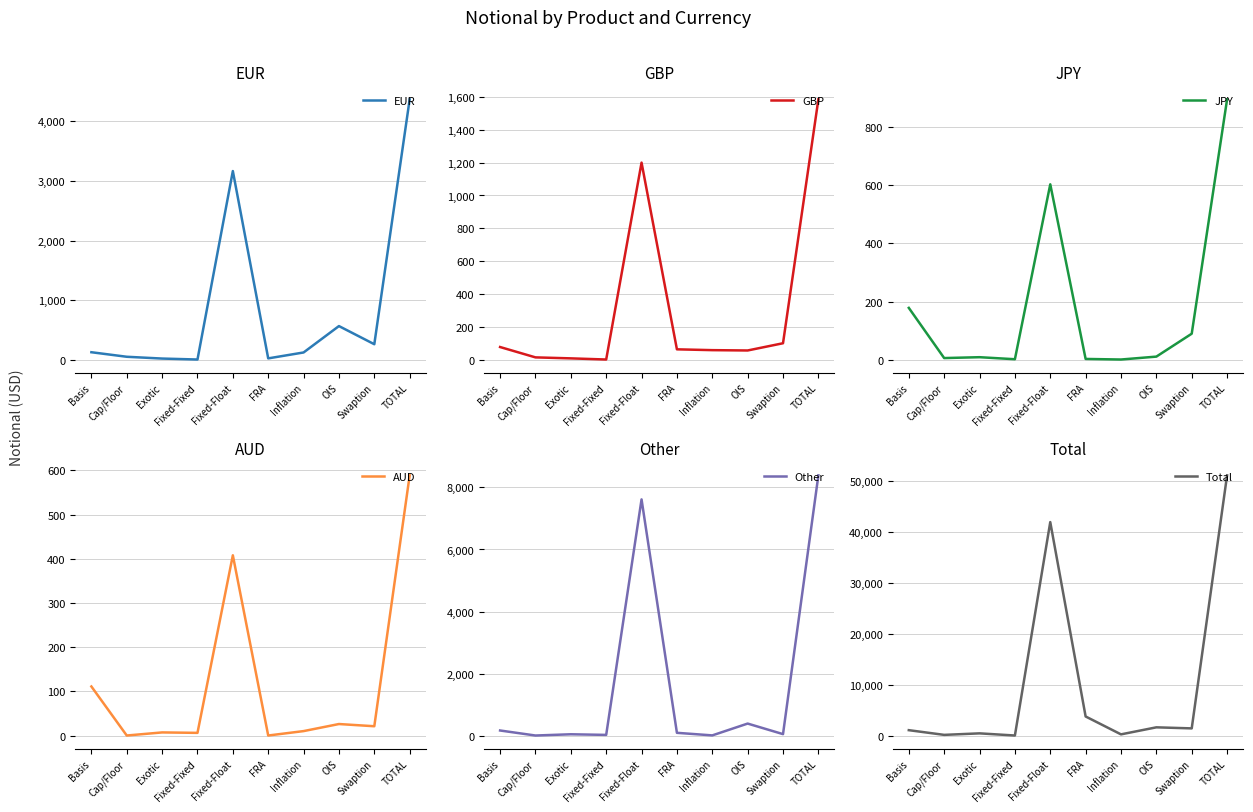

How many data points in Total are less than 1472?

5